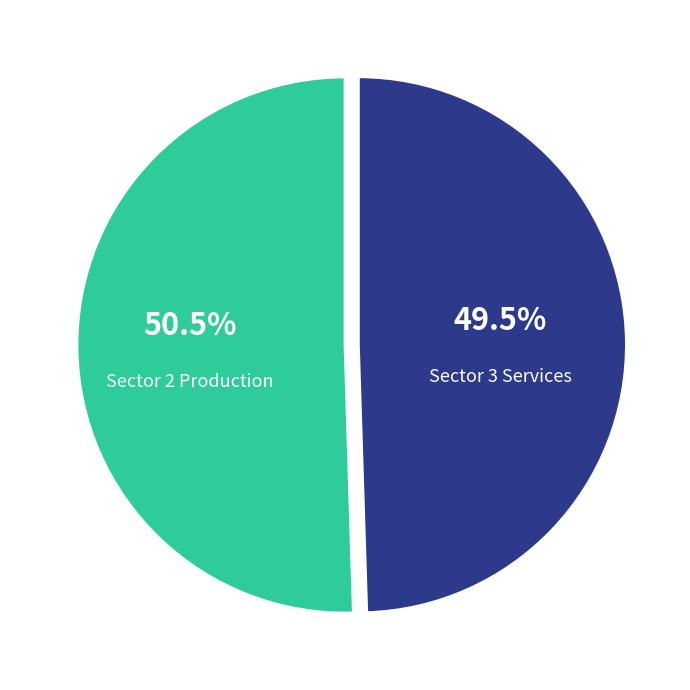

What is the smallest slice in the pie chart?

Sector 3 Services